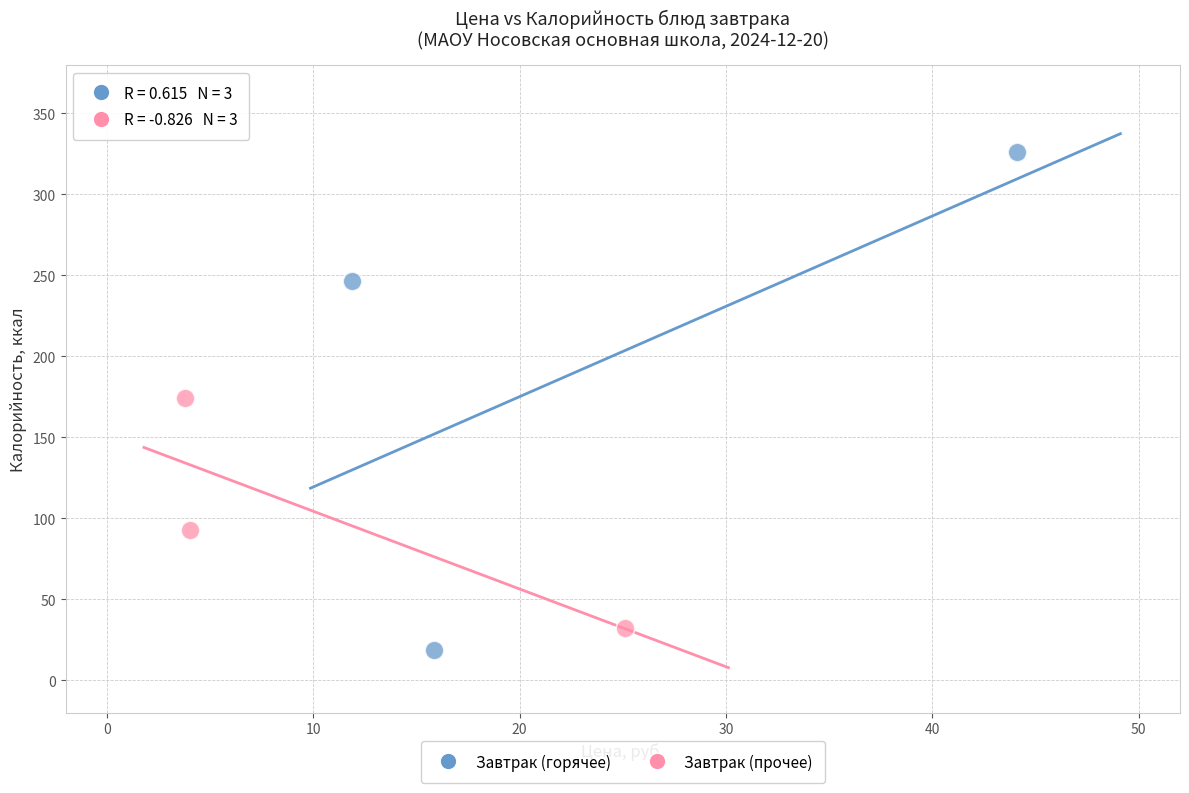

Which series has the largest Y range (max minus min)?

Завтрак (горячее)